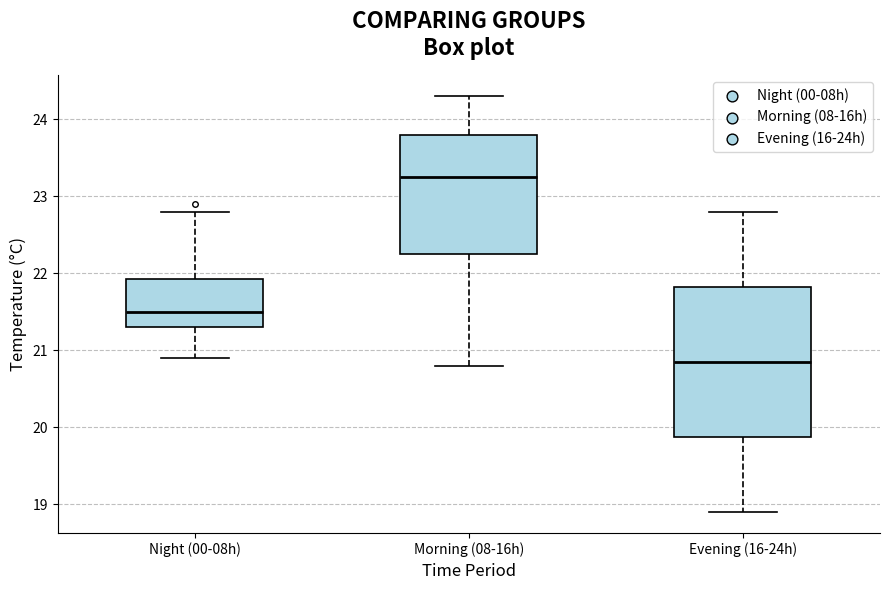

Reading left to right, transcribe this box plot: for each box, give where its median line is, the range the box spans, and where its two whiskers end, as read against the y-axis. The values are not printed on the chart, so give them approximately, as read against the axis.

Night (00-08h): median 21.5, box 21.3 to 21.9, whiskers 20.9 to 22.8
Morning (08-16h): median 23.3, box 22.3 to 23.8, whiskers 20.8 to 24.3
Evening (16-24h): median 20.9, box 19.9 to 21.8, whiskers 18.9 to 22.8